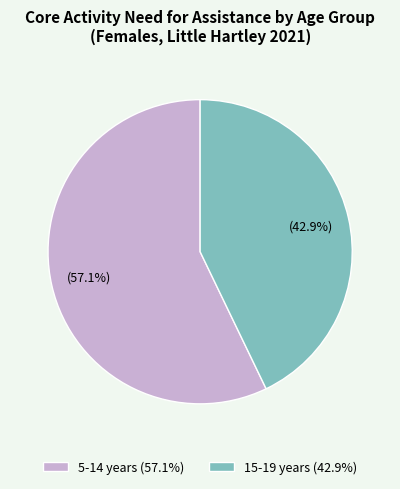

Is there a majority slice in this chart?

Yes